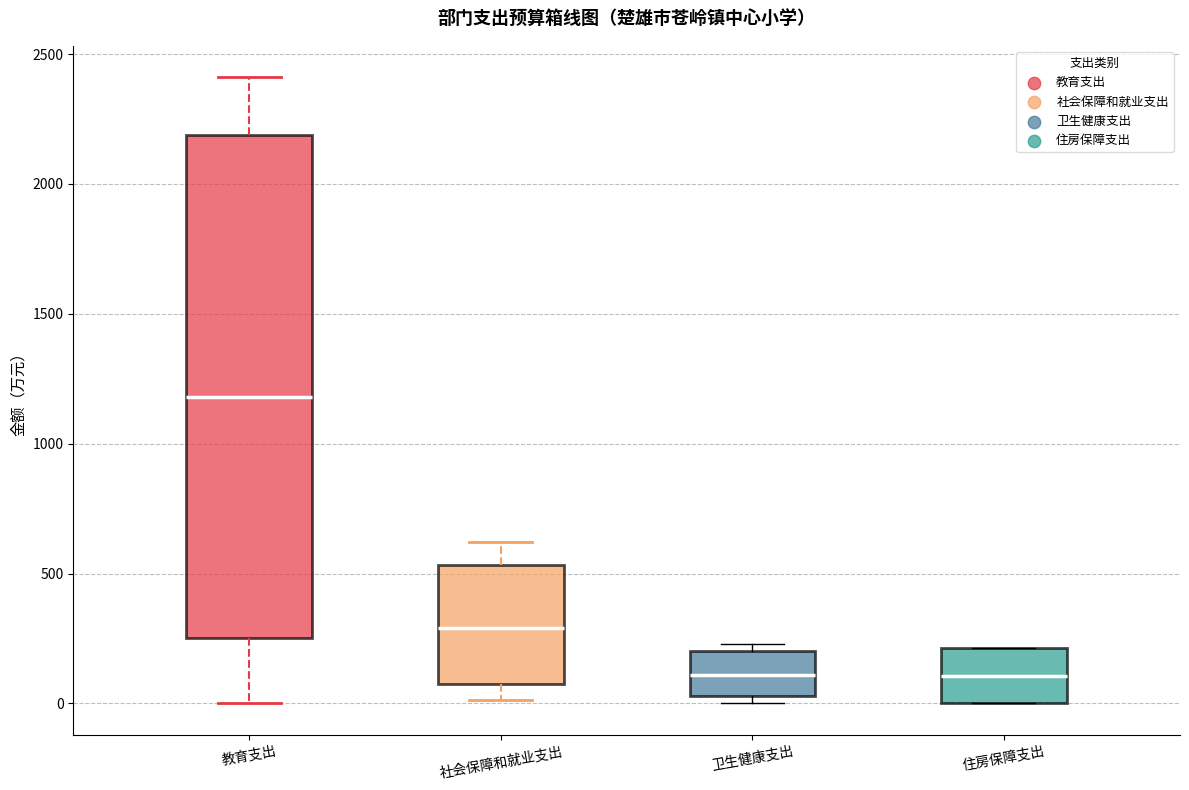

Which box's median line is the highest?

教育支出